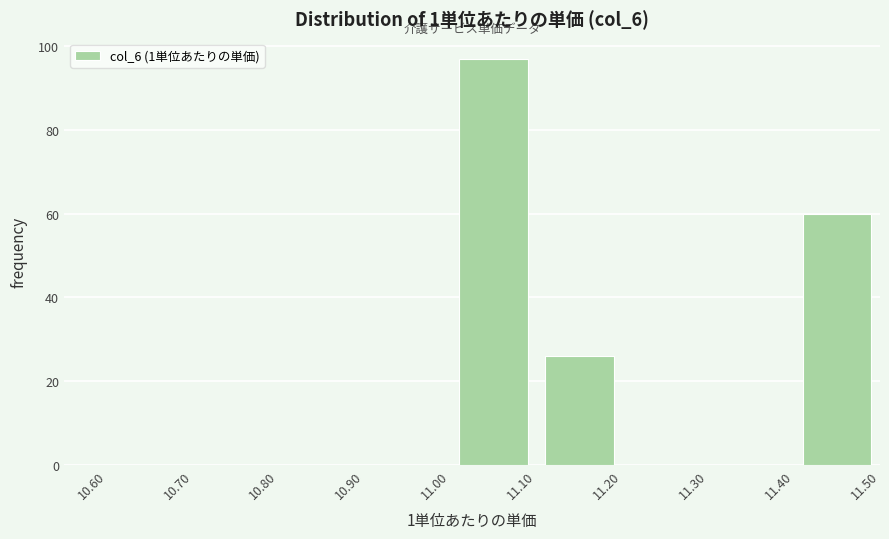

How tall is the bar that spans 11.10 to 11.20 on the x-axis? The values are not printed on the chart, so give them approximately, as read against the axis.

26